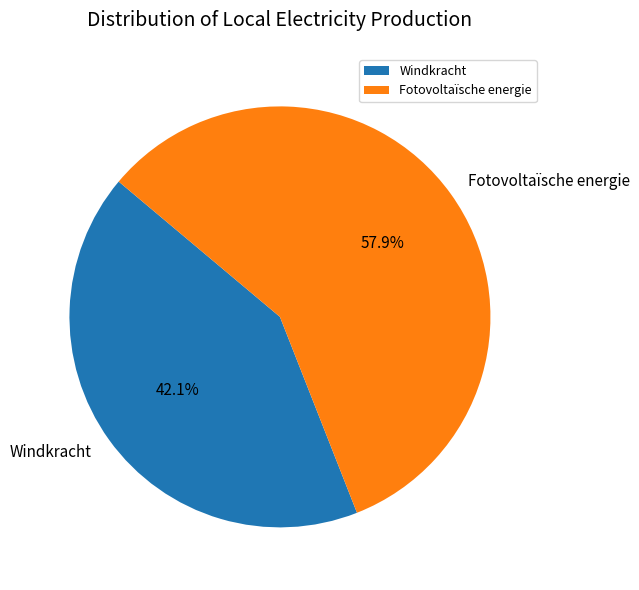

What is the smallest slice in the pie chart?

Windkracht